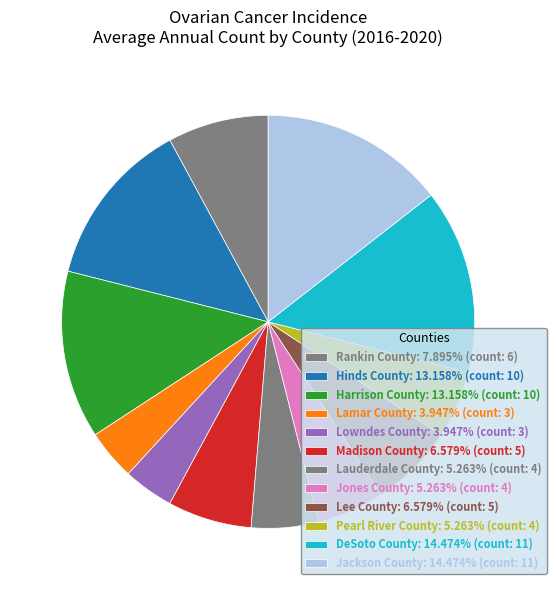

Between DeSoto County and Madison County, which is larger?

DeSoto County